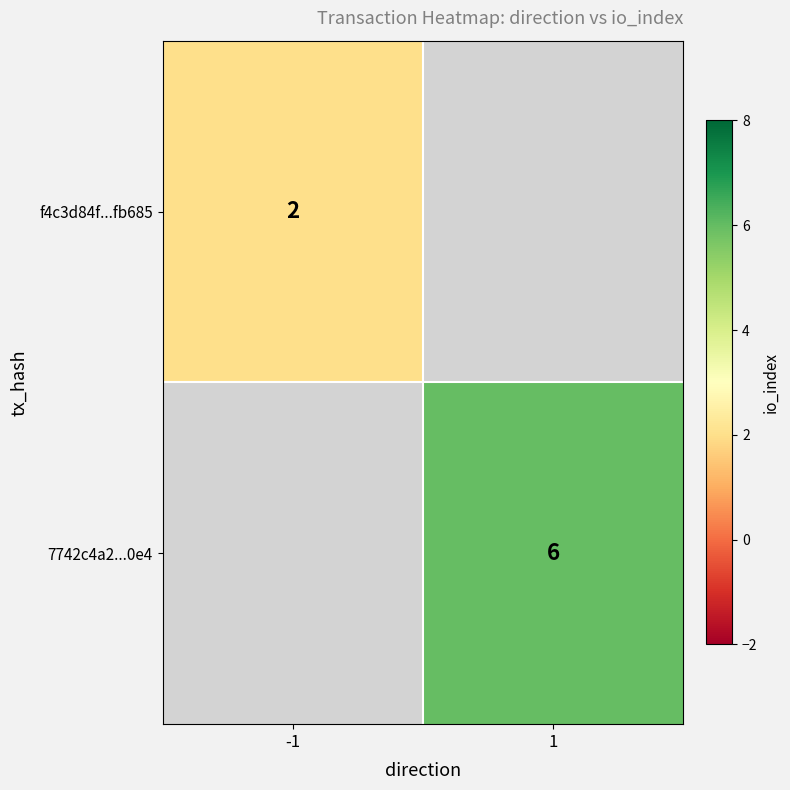

Which category has the highest value across all series?

1